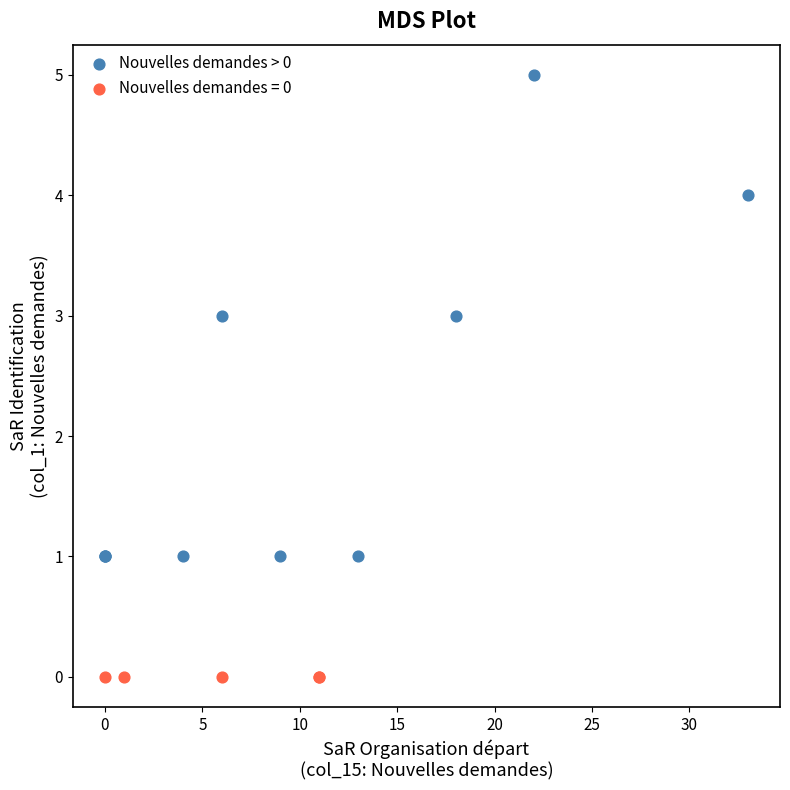

Which series contains the lowest Y value?

Nouvelles demandes = 0